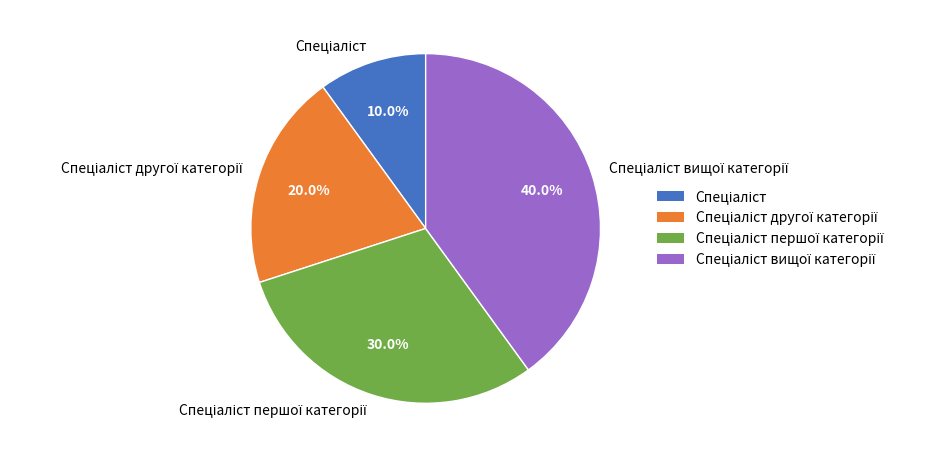

Is there a majority slice in this chart?

No